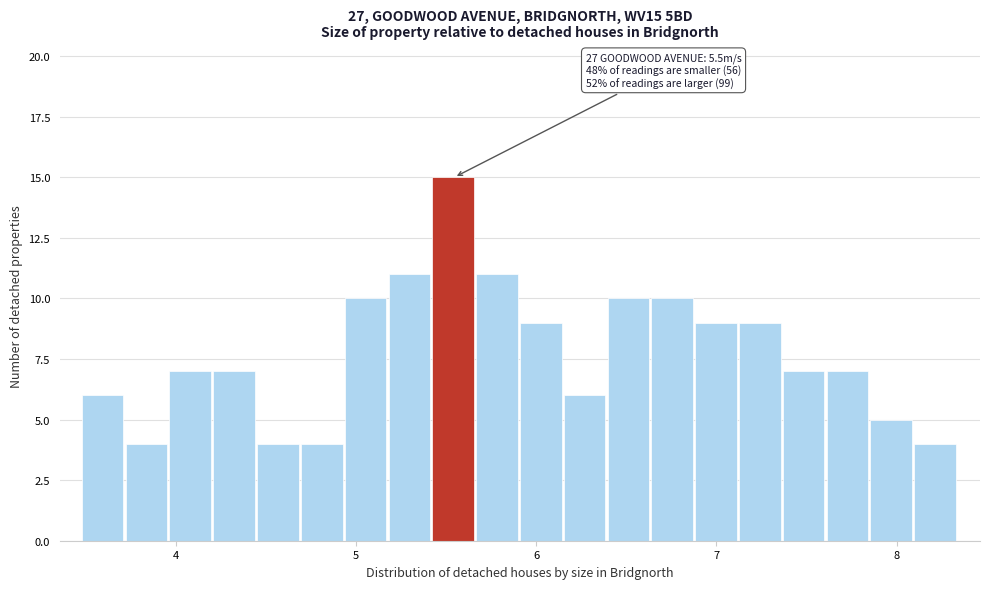

Read against the x-axis, roughly where is the centre of the tallest bar?

5.5